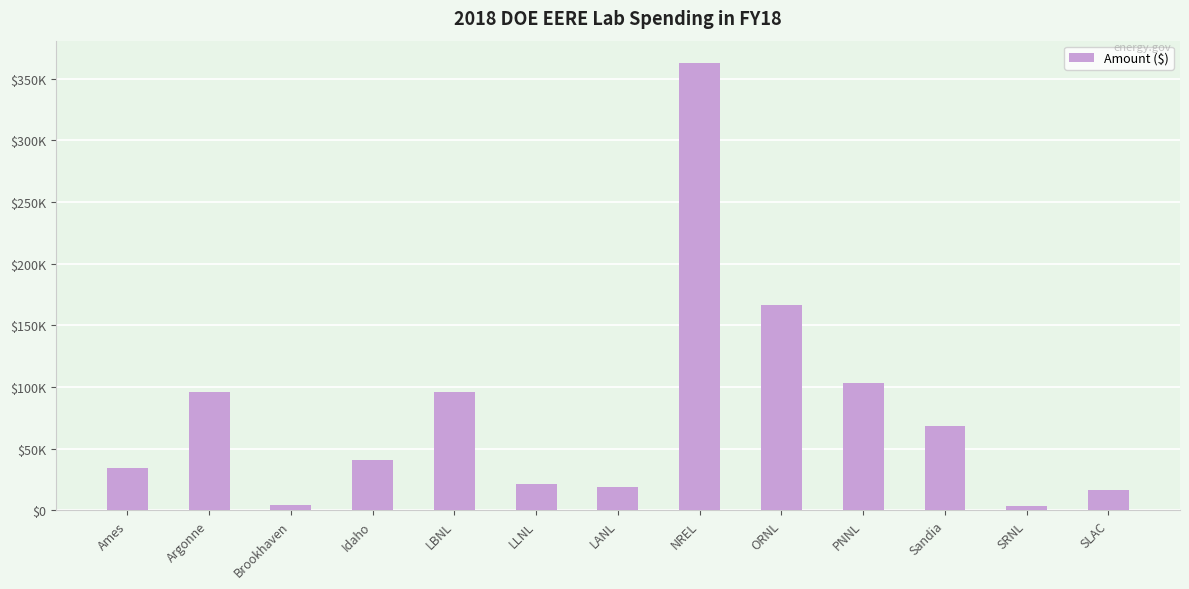

Which category has the lowest value across all series?

SRNL